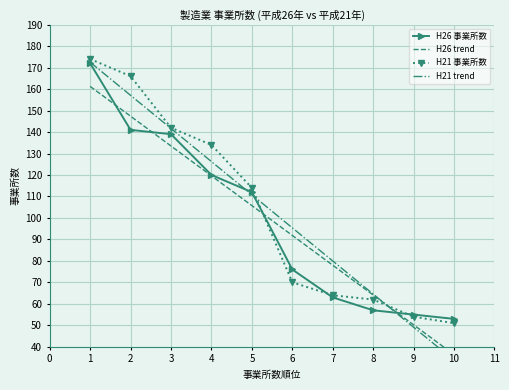

Reading right to left, what are all the values shown in this chart?

H26 事業所数: 53.0	55.0	57.0	63.0	76.0	112.0	120.0	139.0	141.0	172.0
H26 trend: 36.3	50.2	64.1	78.0	91.9	105.7	119.6	133.5	147.4	161.3
H21 事業所数: 51.0	54.0	62.0	64.0	70.0	114.0	134.0	142.0	166.0	174.0
H21 trend: 33.7	49.1	64.5	80.0	95.4	110.8	126.2	141.7	157.1	172.5